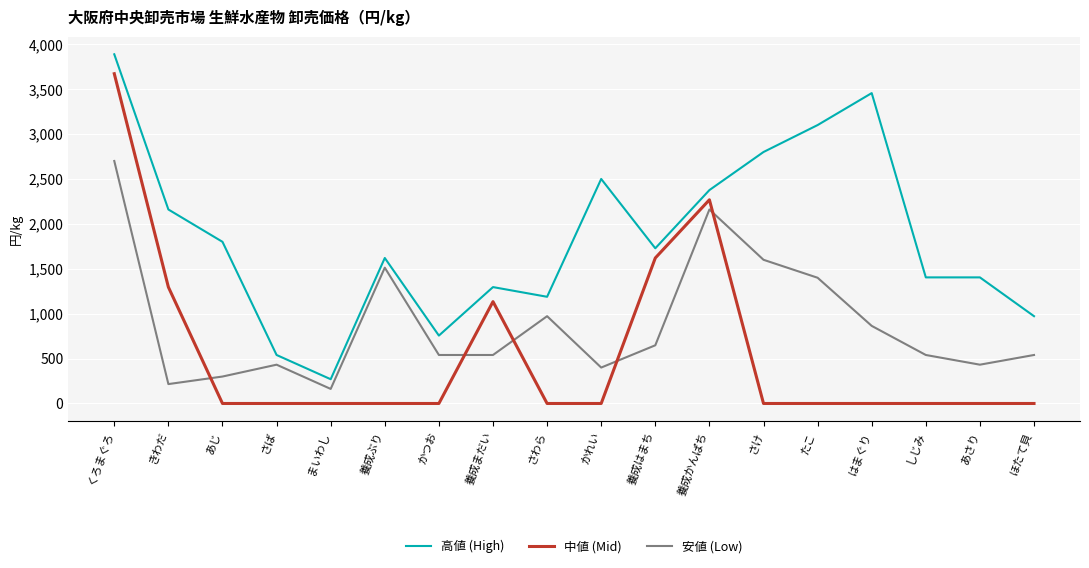

What position from the right is 養成ぶり?

13